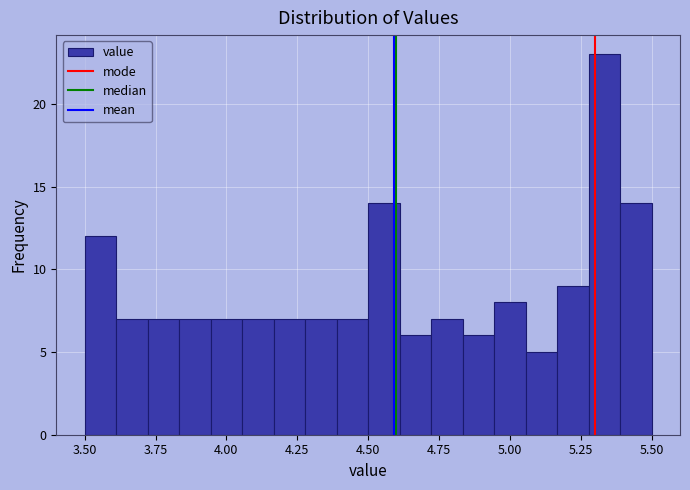

Around what value on the x-axis is the tallest bar? Give the approximate position of its centre, as read against the axis.

5.35